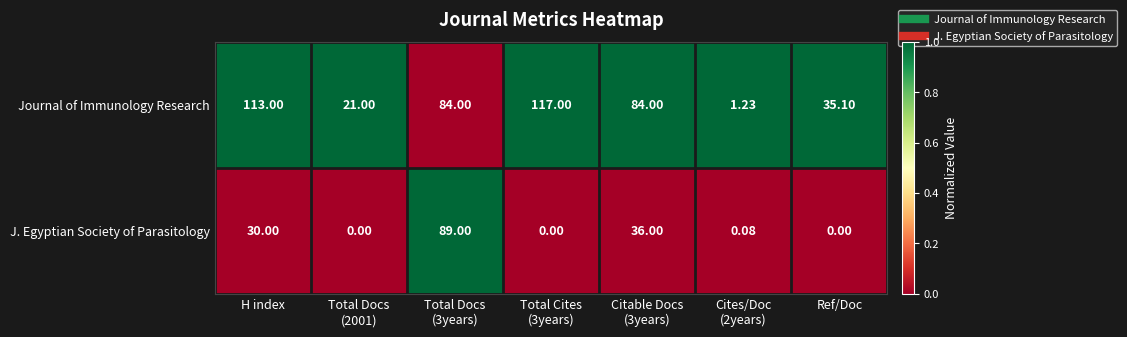

List the series in order of their peak value, lowest first.

J. Egyptian Society of Parasitology, Journal of Immunology Research